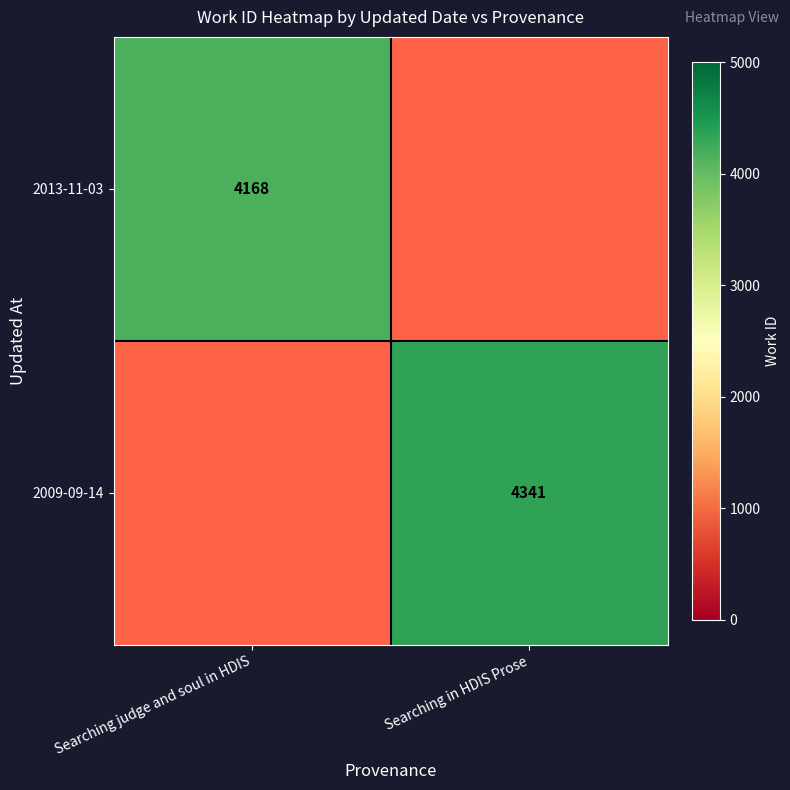

The 2009-09-14 series shows 7074 at Searching in HDIS Prose. True or false?

False